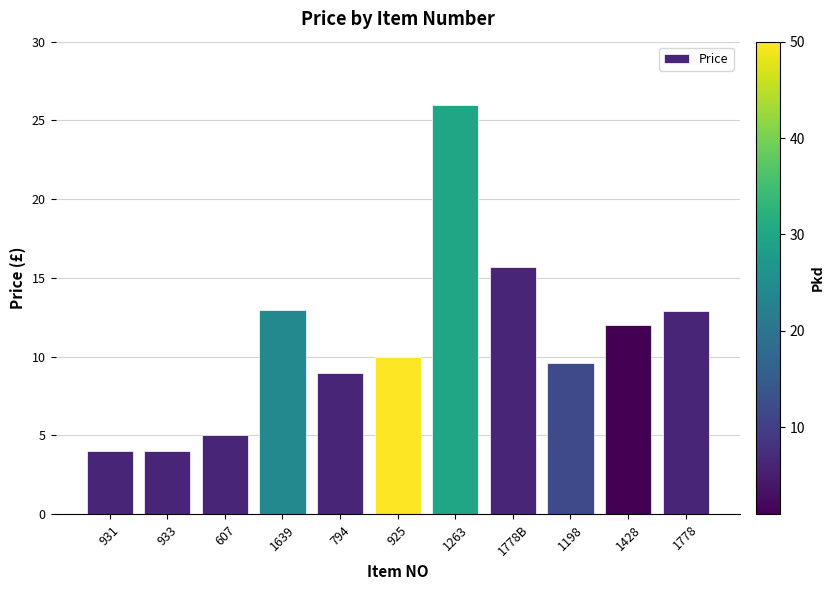

Which has a higher value, 931 or 794?

794